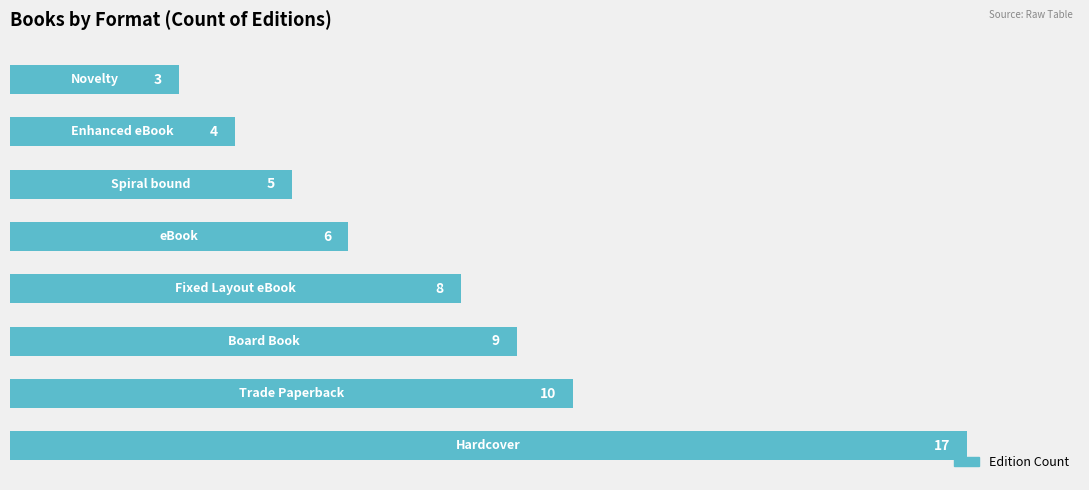

What is the average value?

8